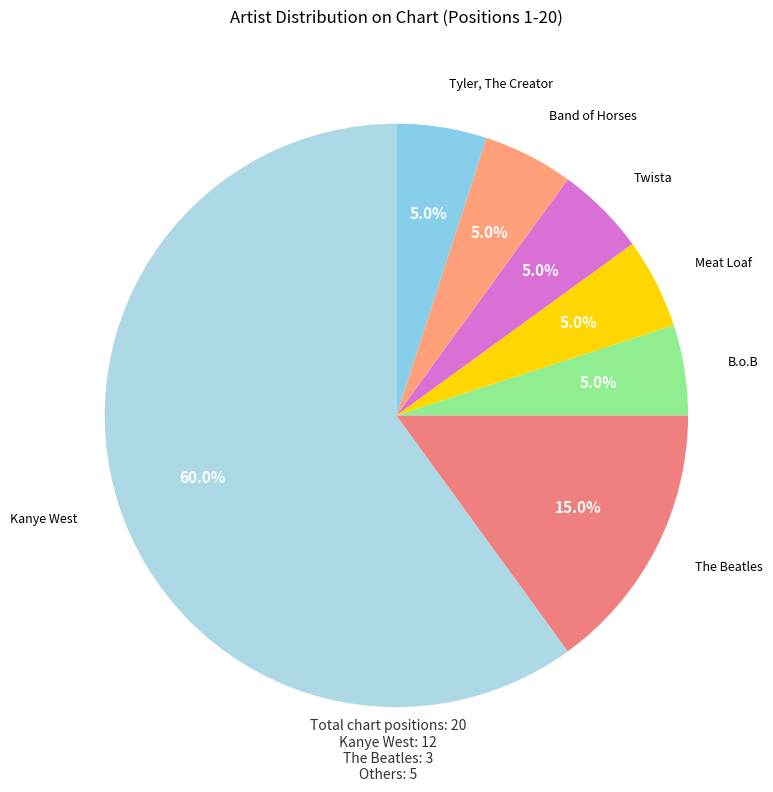

To the nearest percent, what is the difference between the Kanye West and Band of Horses slice percentages?

55%